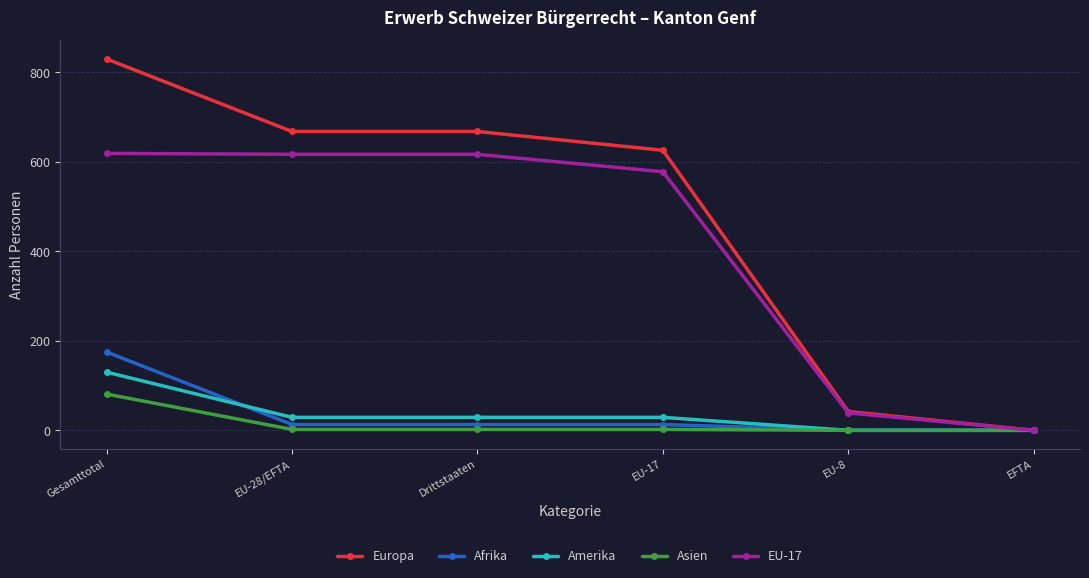

At which label does Europa reach its minimum?

EFTA